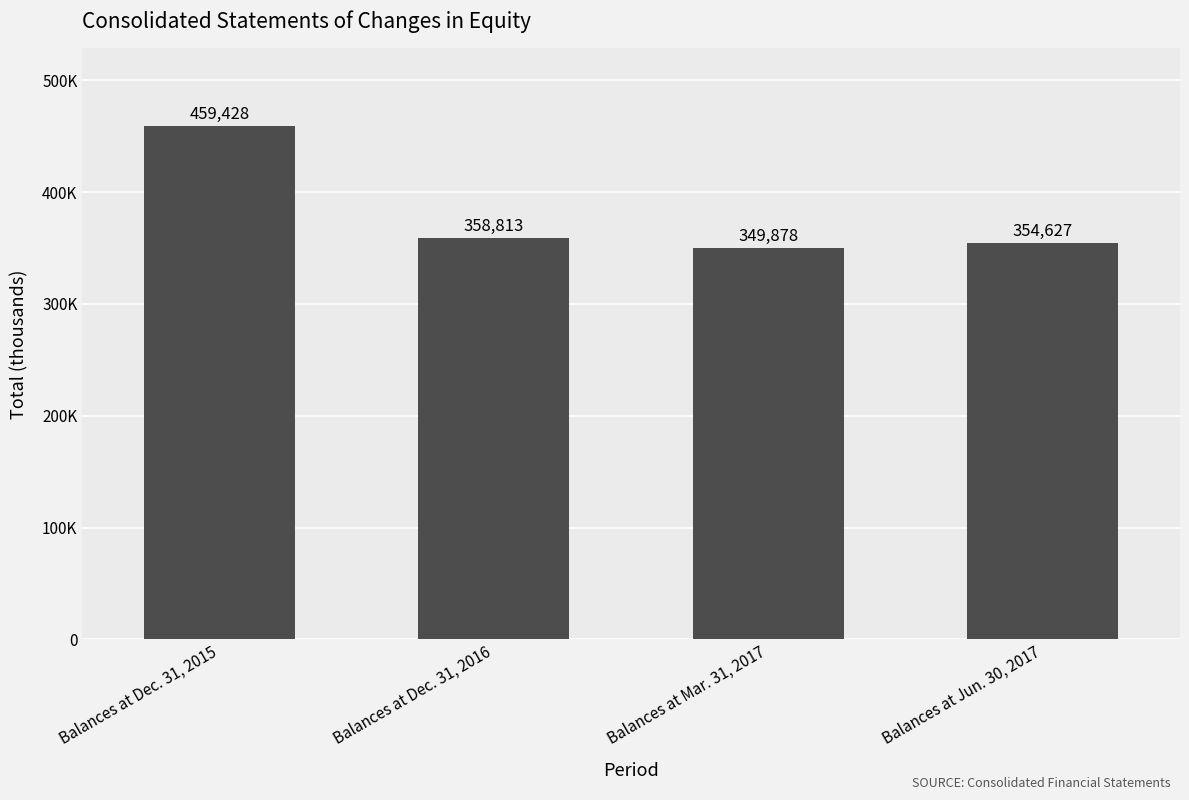

Does the chart contain any negative values?

No